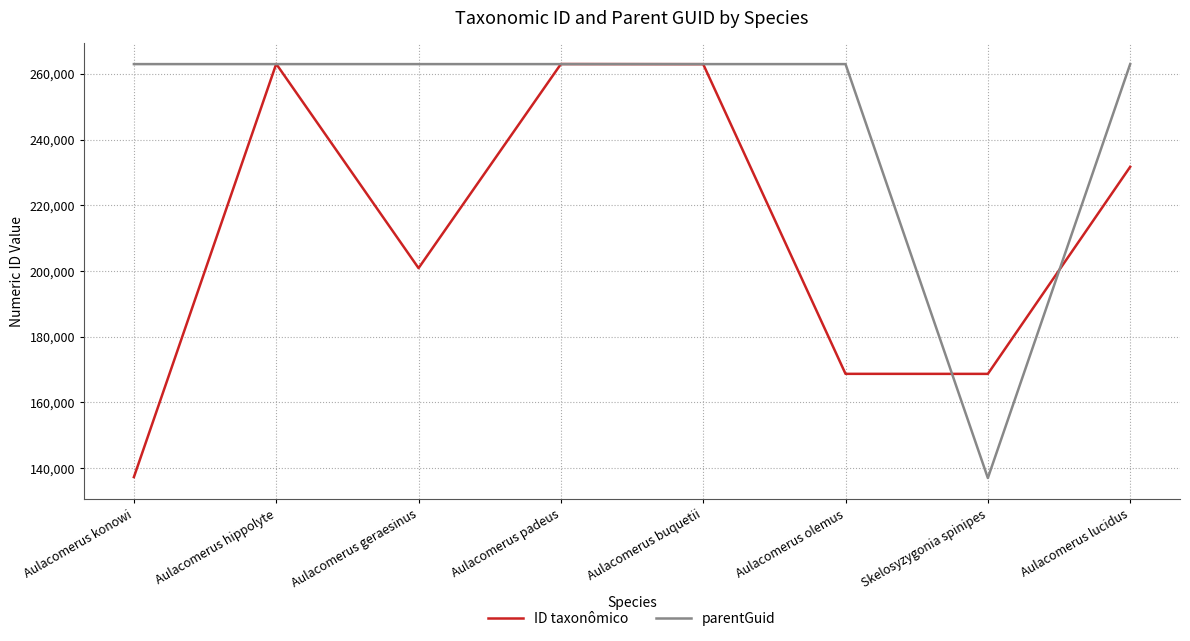

How many lines are shown in the chart?

2